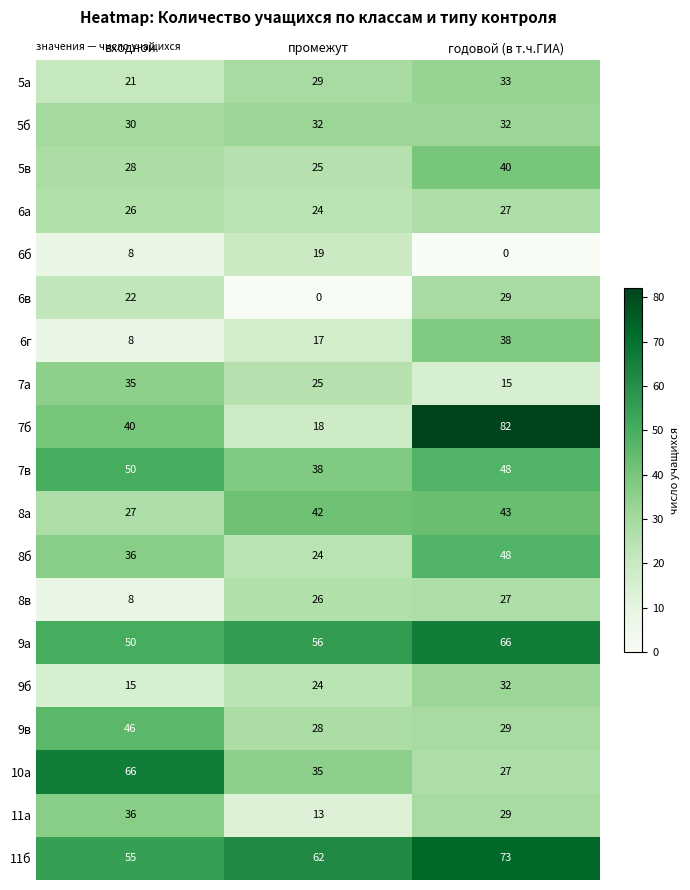

Which series has the largest total across all categories?

11б